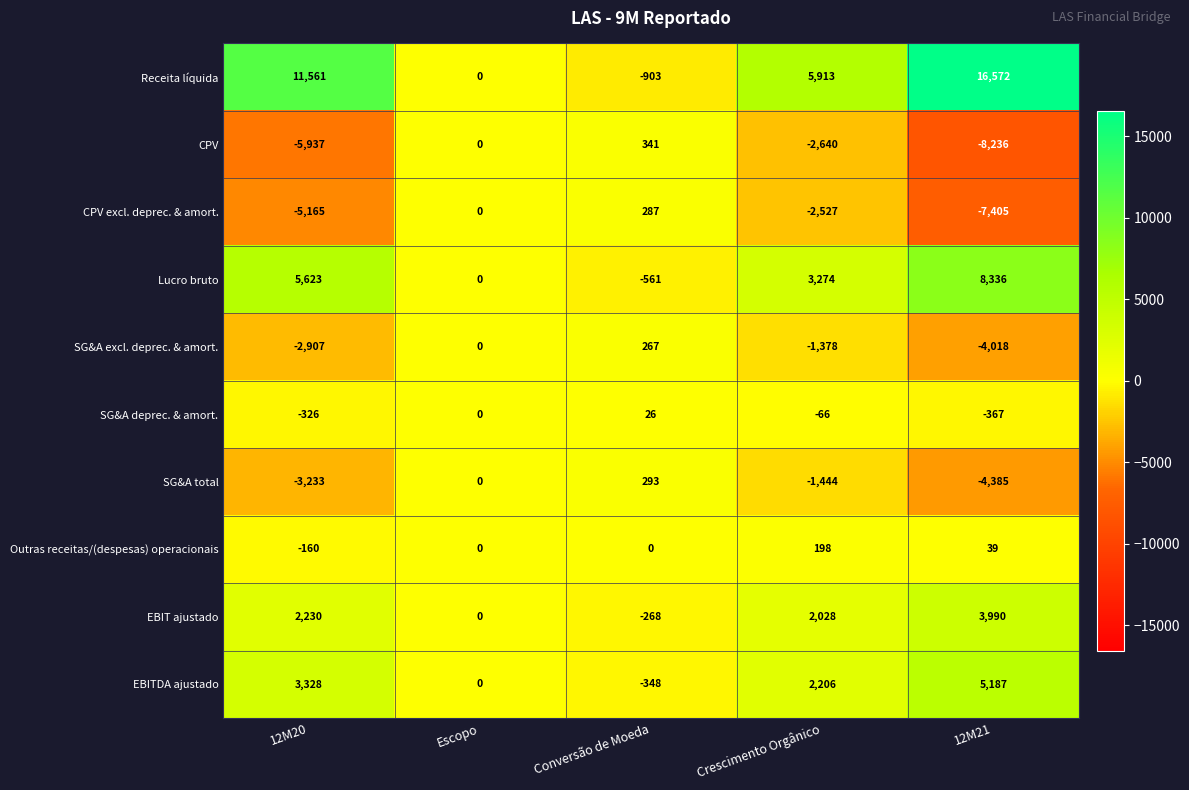

Which series changed the most between 12M20 and 12M21?

Receita líquida